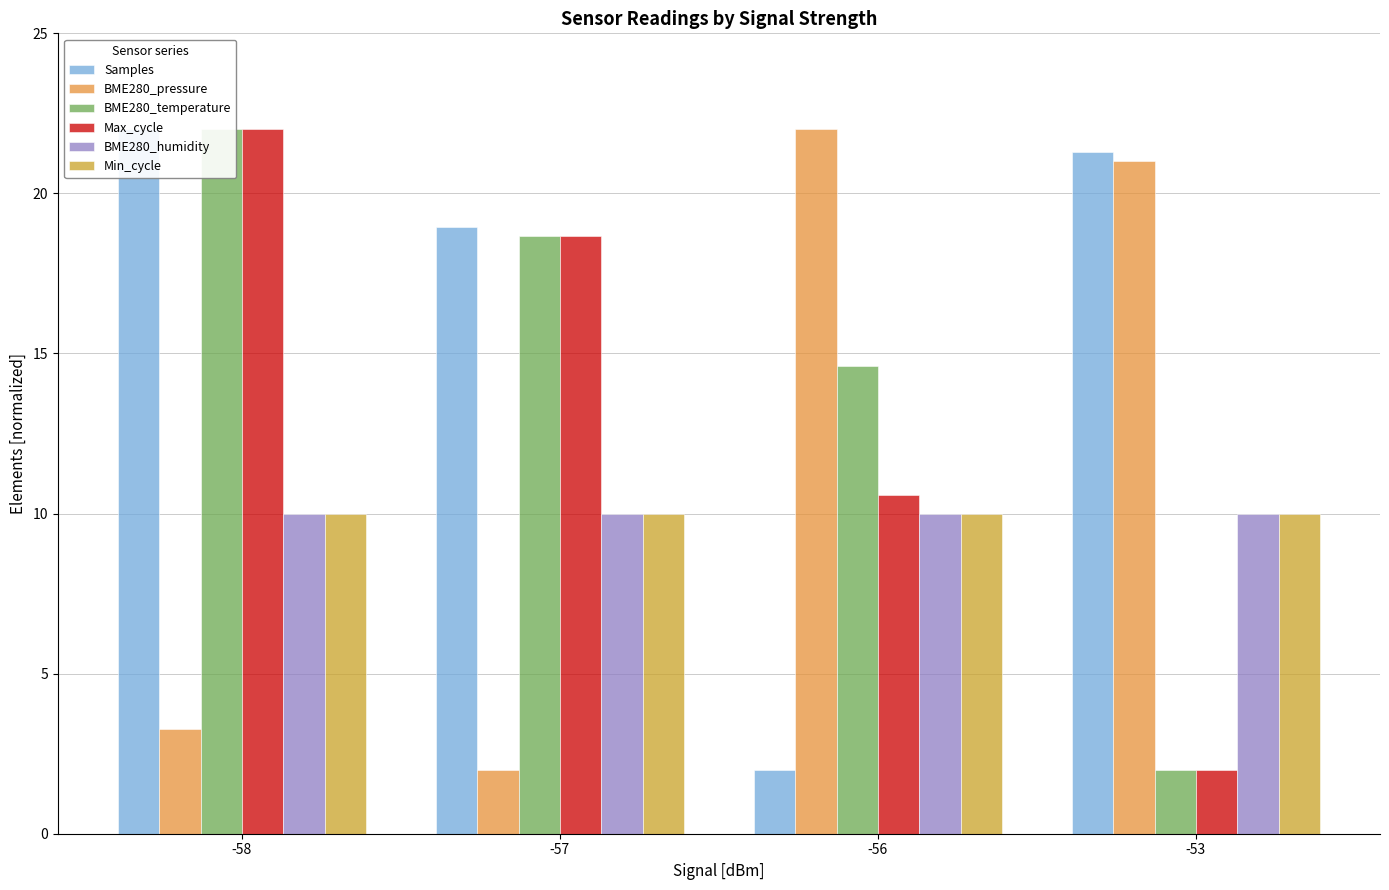

At -58, list the series in order from smallest to largest.

BME280_pressure, BME280_humidity, Min_cycle, Samples, BME280_temperature, Max_cycle